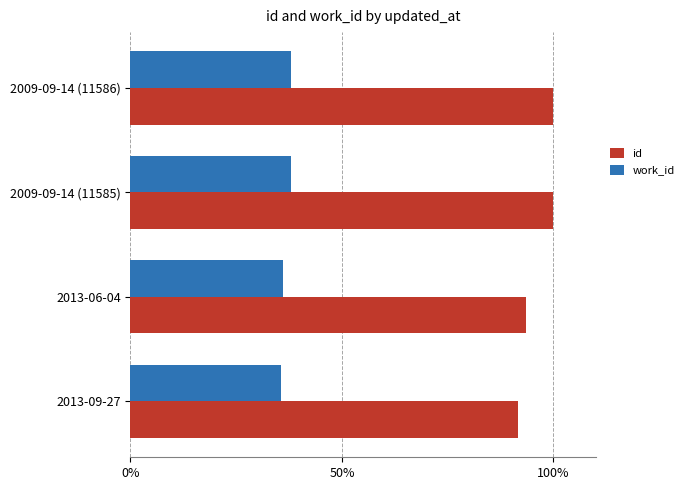

Rank the series by their average value, from highest to lowest.

id, work_id